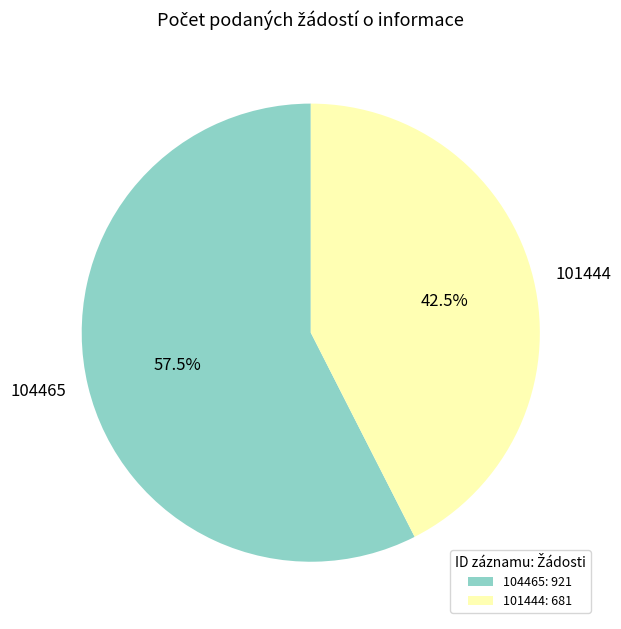

True or false: 104465 accounts for 71% of the total.

False